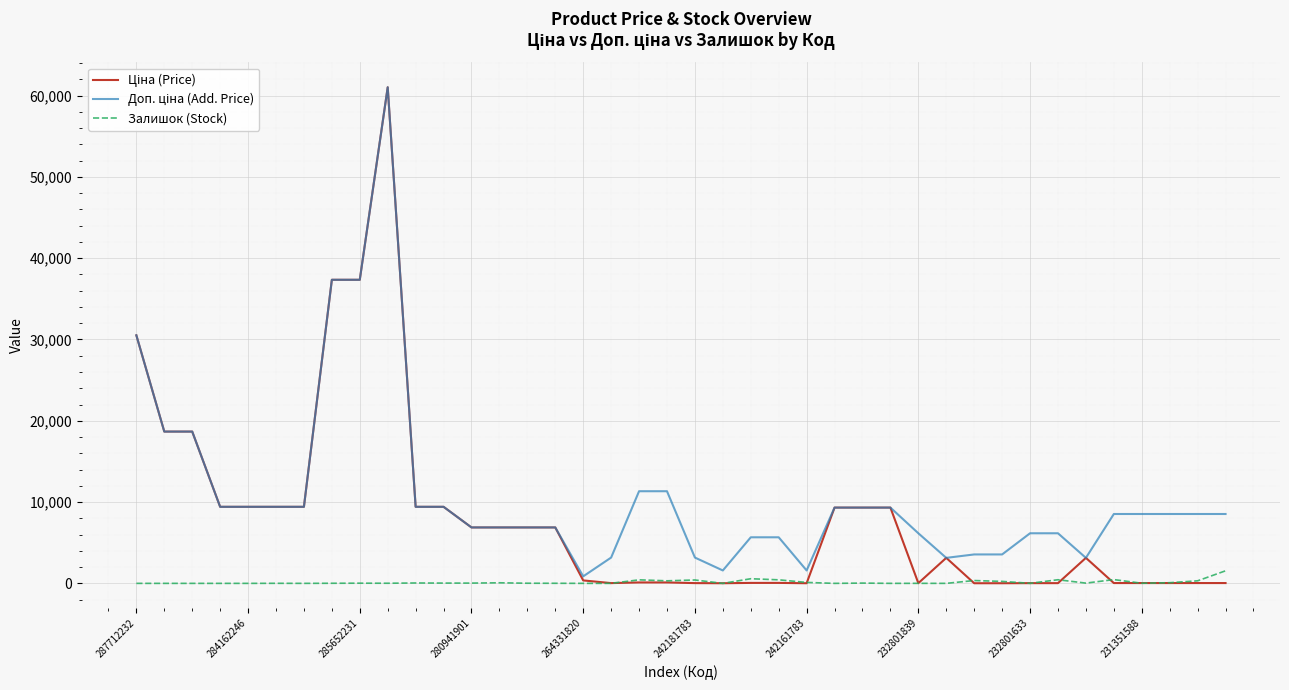

At which label is Доп. ціна (Add. Price) closest to 30943?

287712232